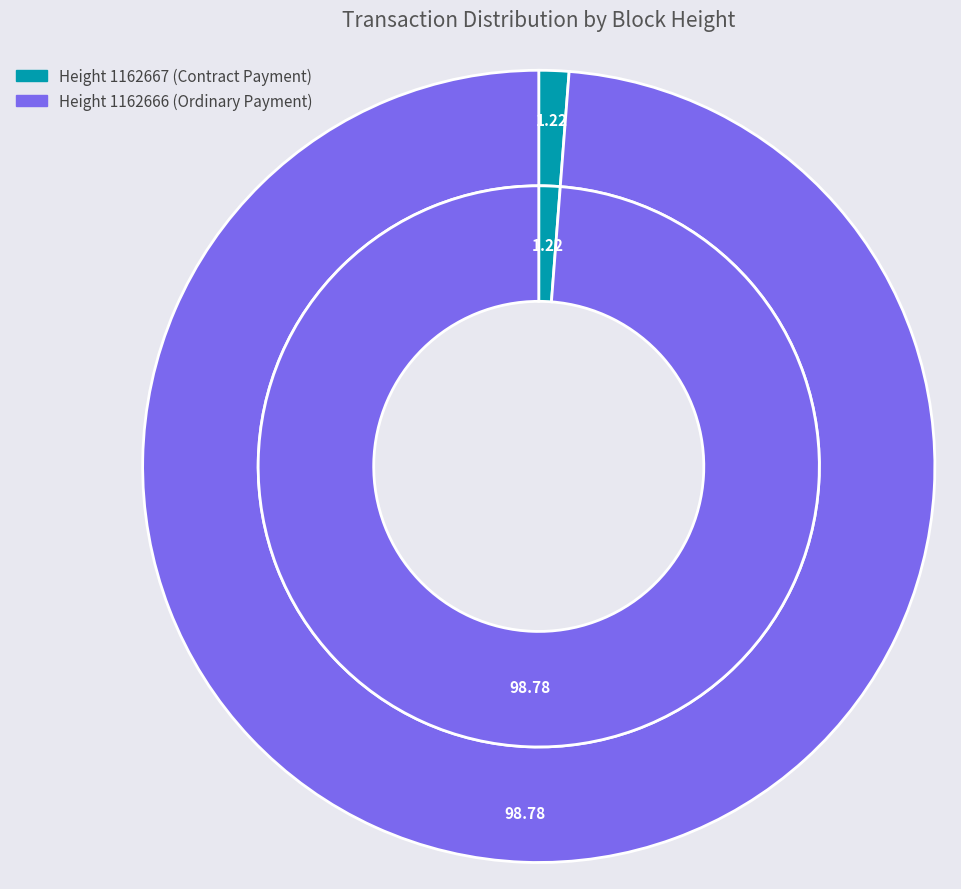

Is the sum of 1162667 and 1162666 greater than half?

Yes